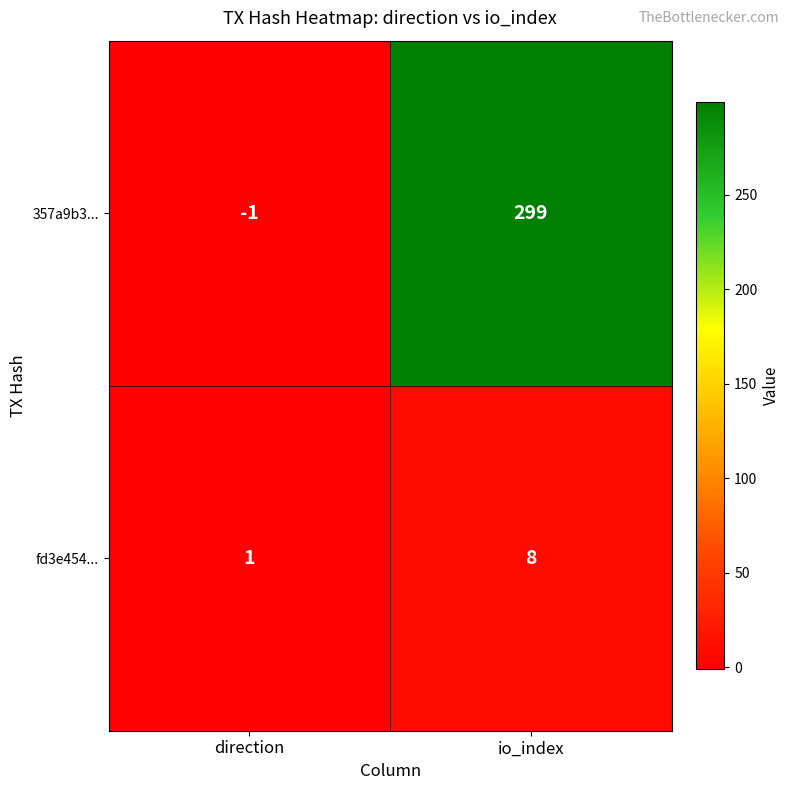

At how many categories does at least one series exceed 195?

1